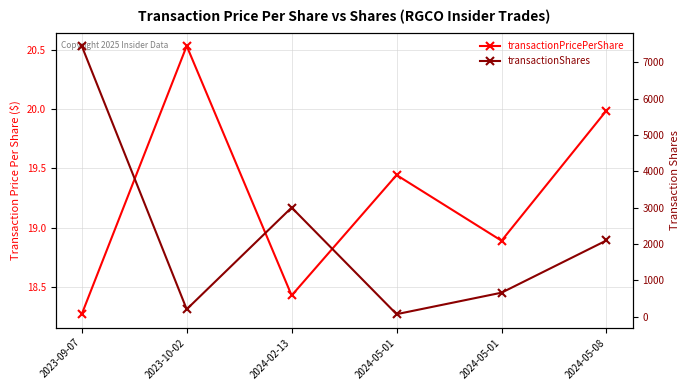

What are all the series names shown in the legend?

transactionPricePerShare, transactionShares